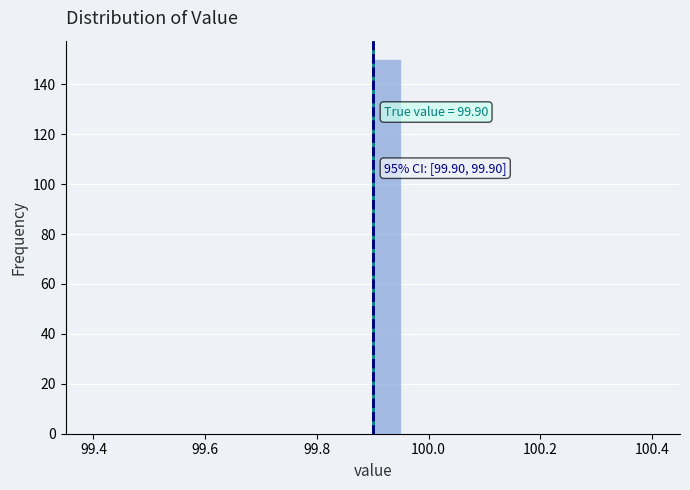

Around what value on the x-axis is the tallest bar? Give the approximate position of its centre, as read against the axis.

99.92